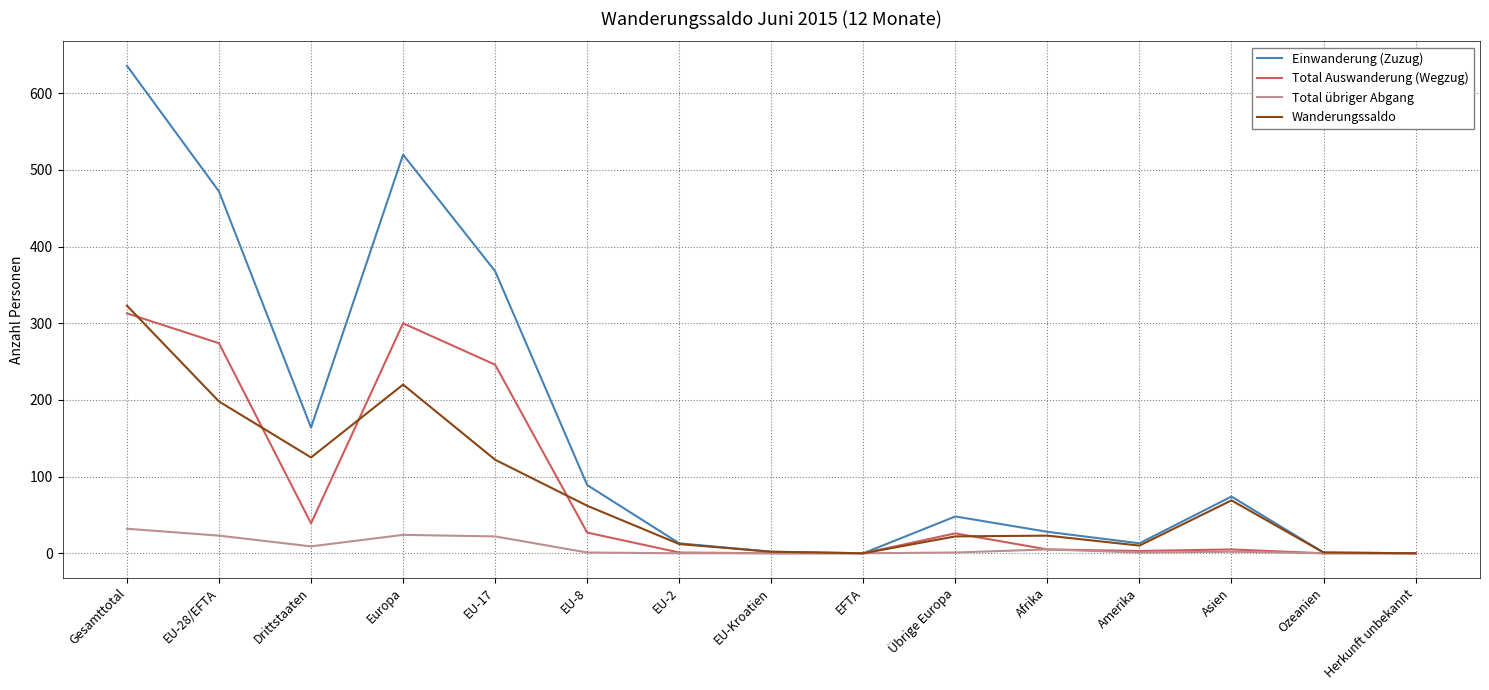

Which series has the largest total across all categories?

Einwanderung (Zuzug)